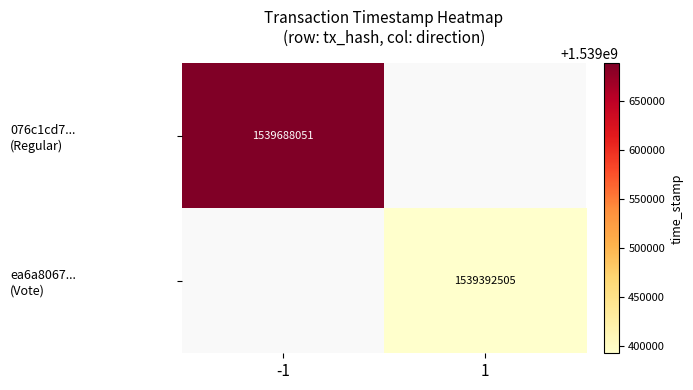

Is the value of ea6a8067... (Vote) at 1 greater than the value of 076c1cd7... (Regular) at 1?

No